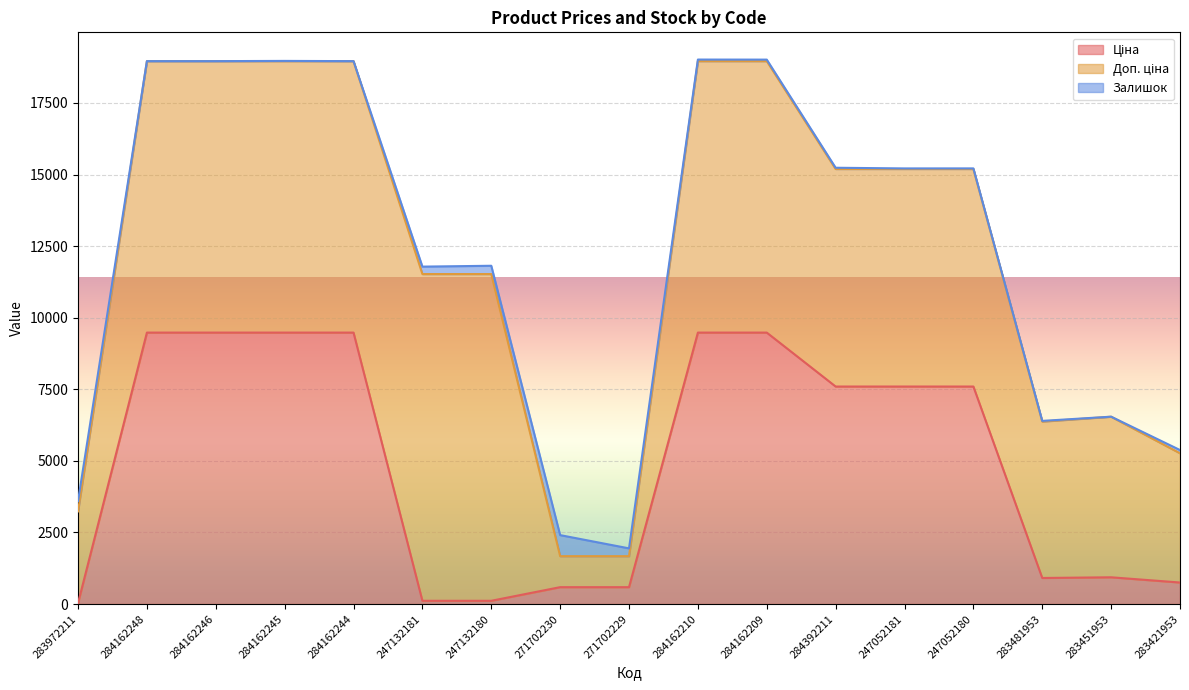

True or false: Доп. ціна and Ціна cross at least once.

False